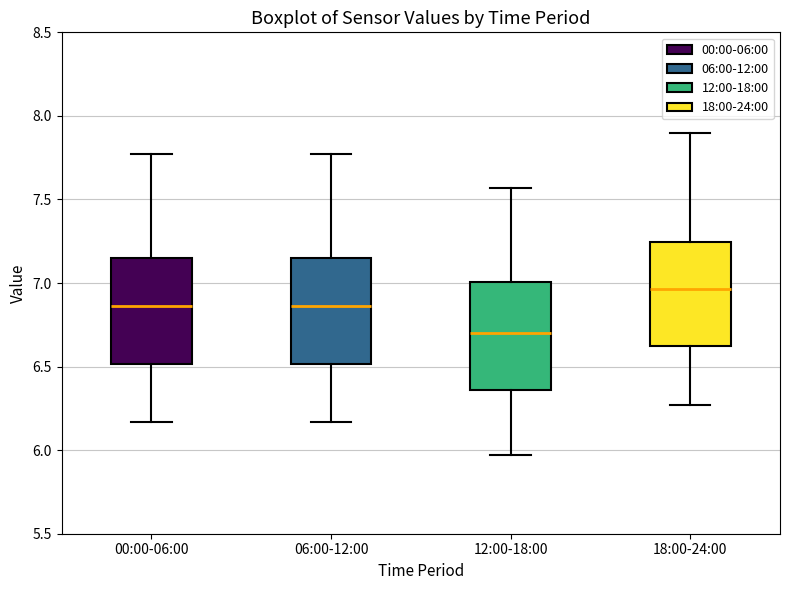

Reading left to right, transcribe this box plot: for each box, give where its median line is, the range the box spans, and where its two whiskers end, as read against the y-axis. The values are not printed on the chart, so give them approximately, as read against the axis.

00:00-06:00: median 6.85, box 6.50 to 7.15, whiskers 6.15 to 7.75
06:00-12:00: median 6.85, box 6.50 to 7.15, whiskers 6.15 to 7.75
12:00-18:00: median 6.70, box 6.35 to 7.00, whiskers 5.95 to 7.55
18:00-24:00: median 6.95, box 6.60 to 7.25, whiskers 6.25 to 7.90